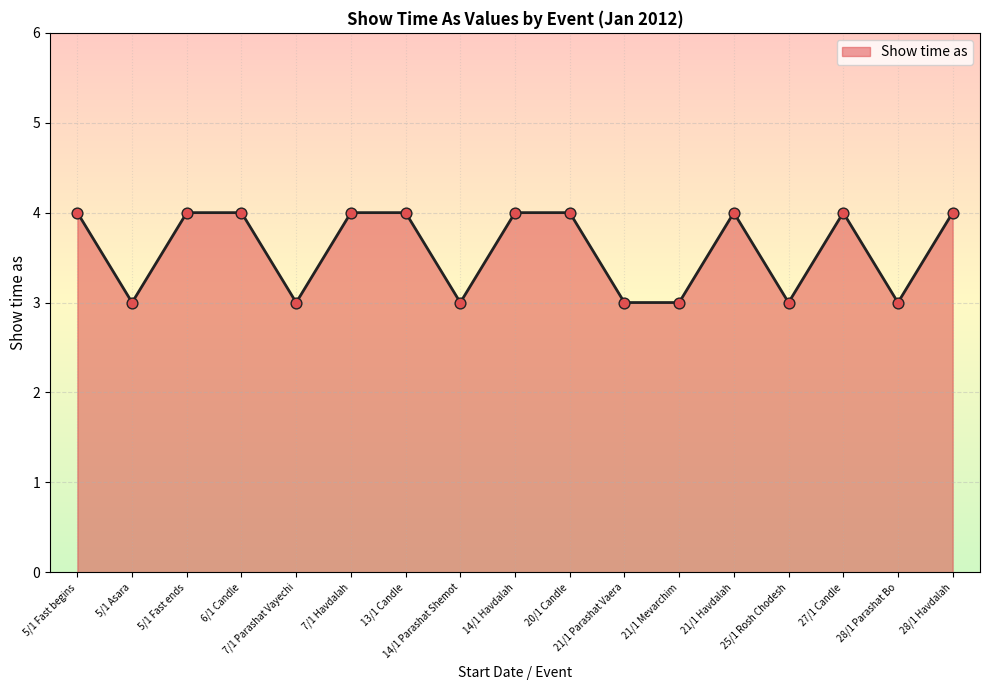

What is the change in value from 21/1 Mevarchim to 27/1 Candle?

+1